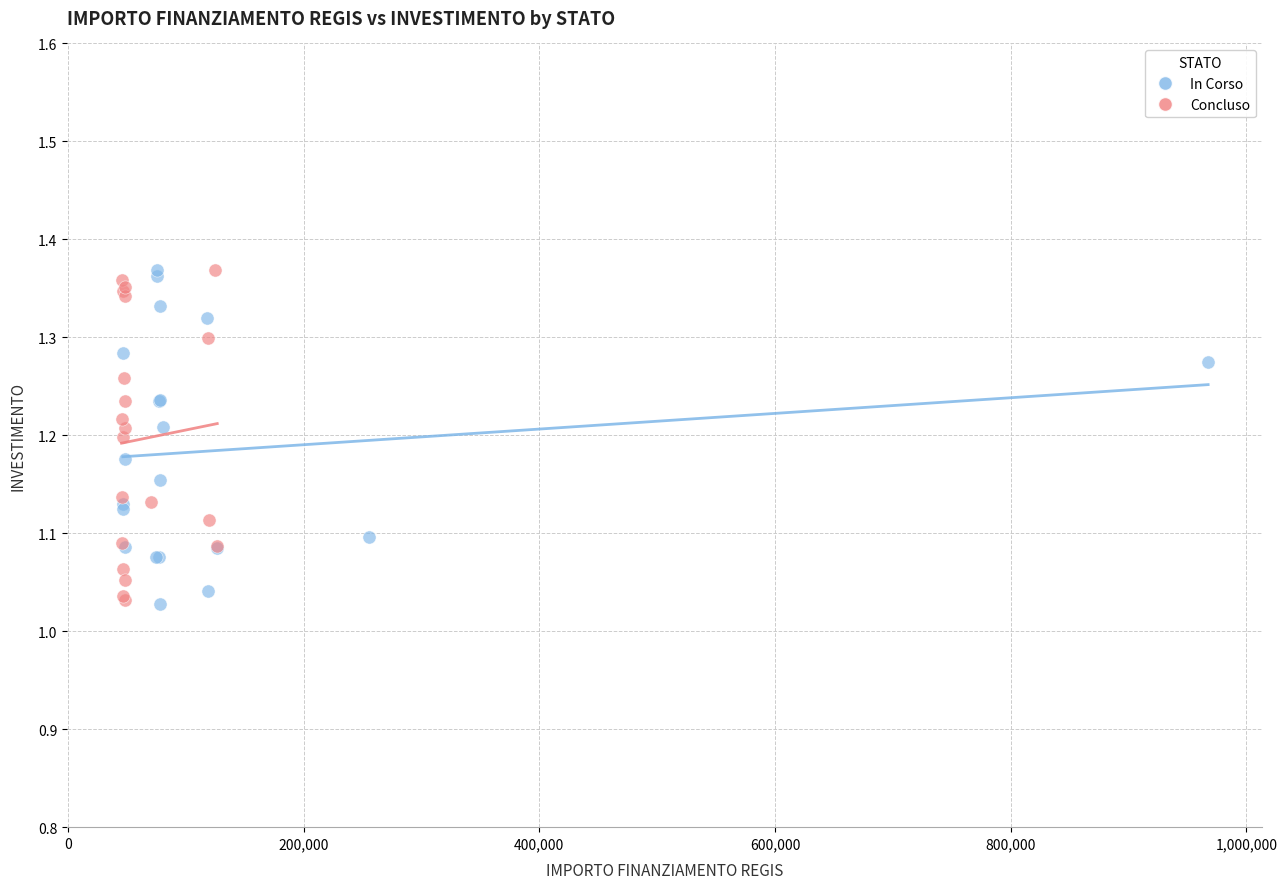

What are all the series names shown in the legend?

In Corso, Concluso